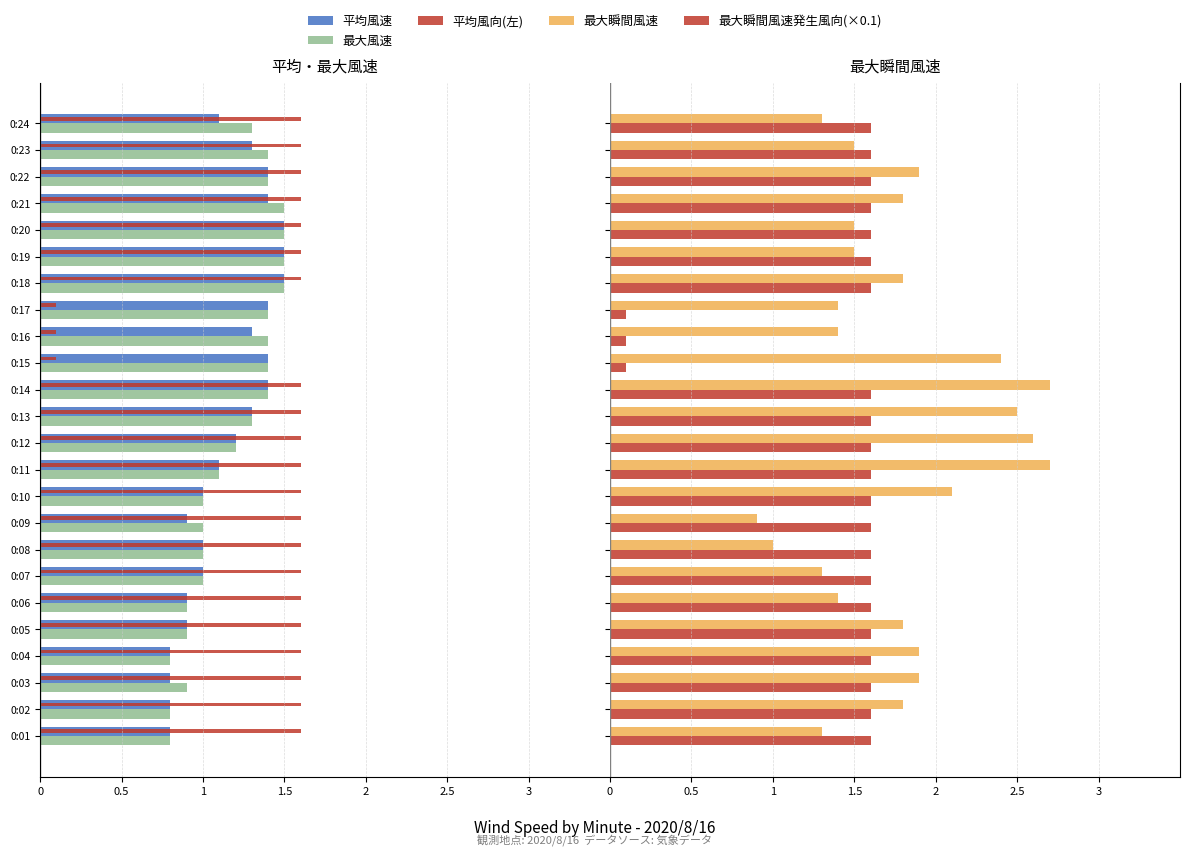

Does the chart contain stacked bars?

No